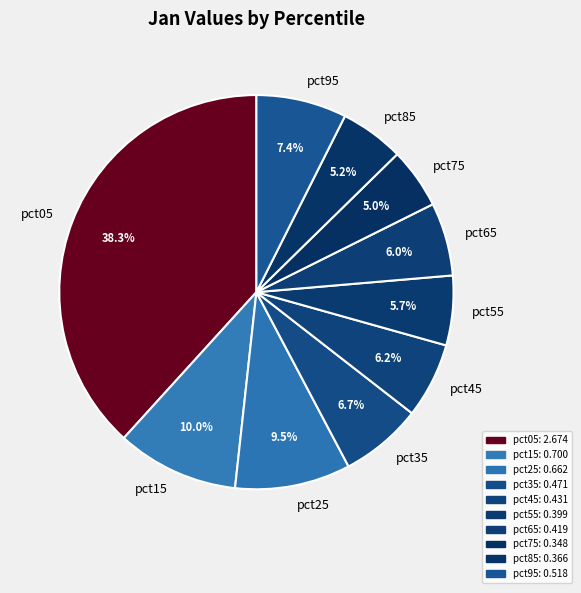

How many slices are in this pie chart?

10